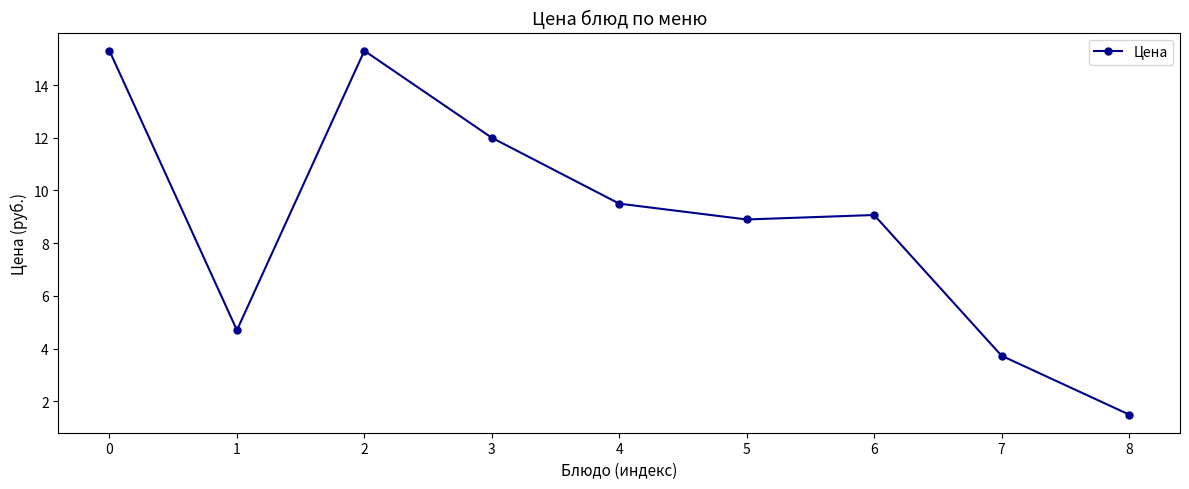

Reading left to right, list all the values displayed in this chart.

15.3	4.7	15.3	12.0	9.5	8.9	9.1	3.7	1.5